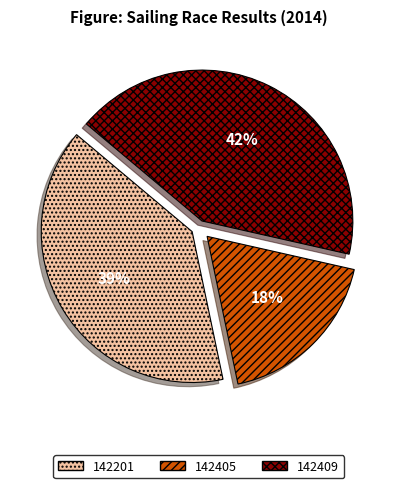

Which category has the biggest portion of the pie?

142409